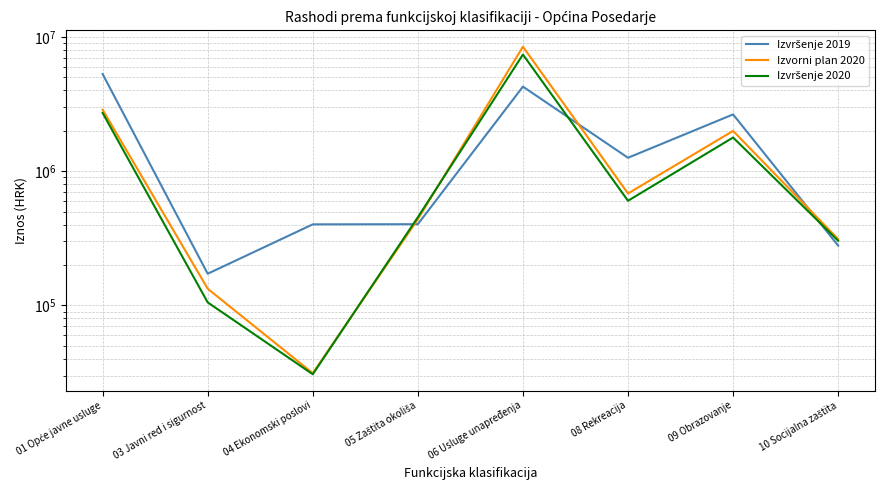

Which series ends up on top after the final intersection of Izvorni plan 2020 and Izvršenje 2020?

Izvorni plan 2020